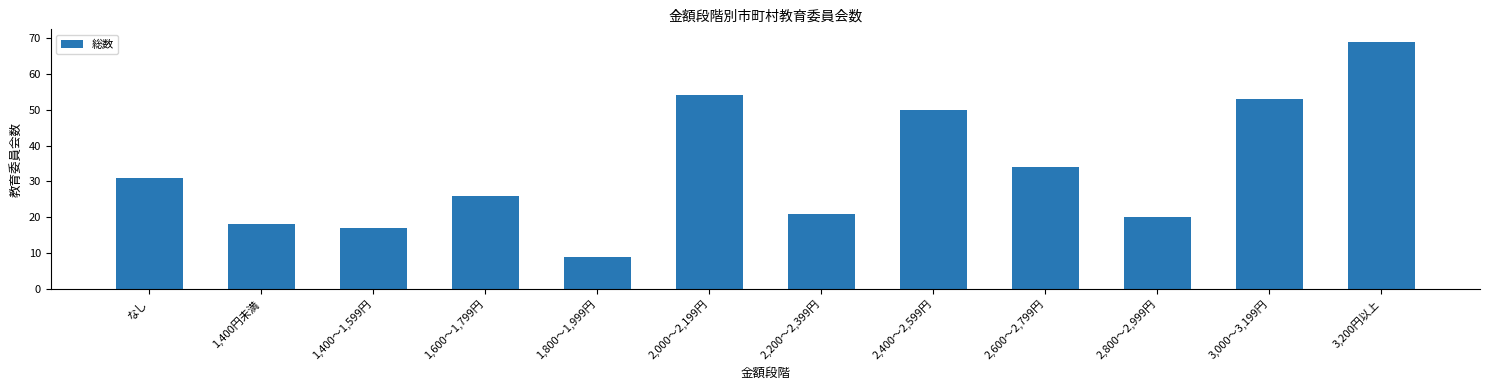

Which label corresponds to the largest value in the chart?

3,200円以上